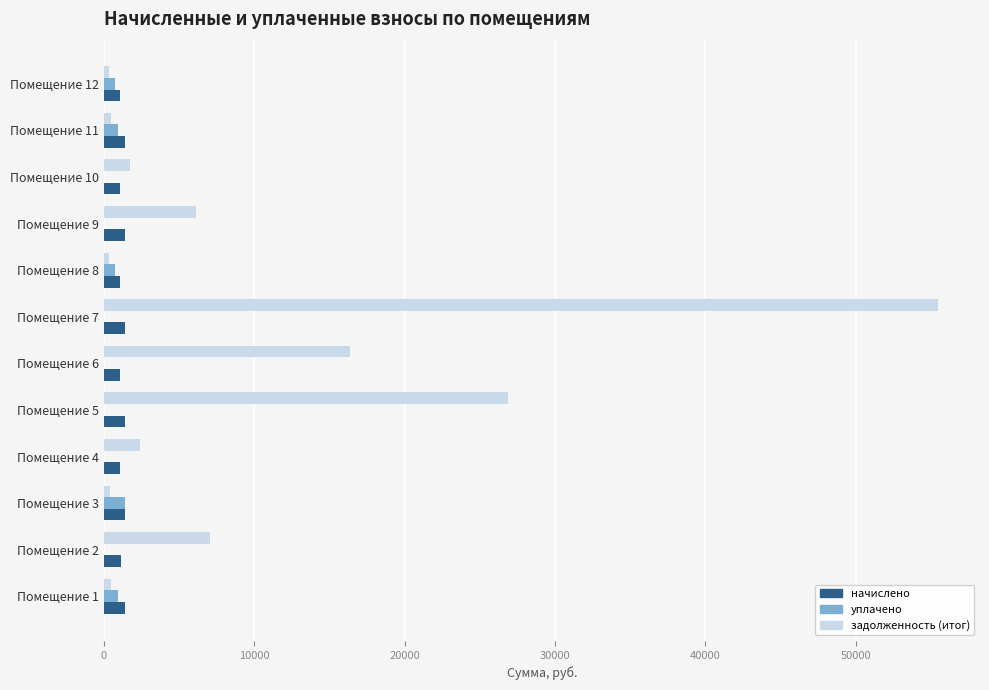

What are all the series names shown in the legend?

начислено, уплачено, задолженность (итог)